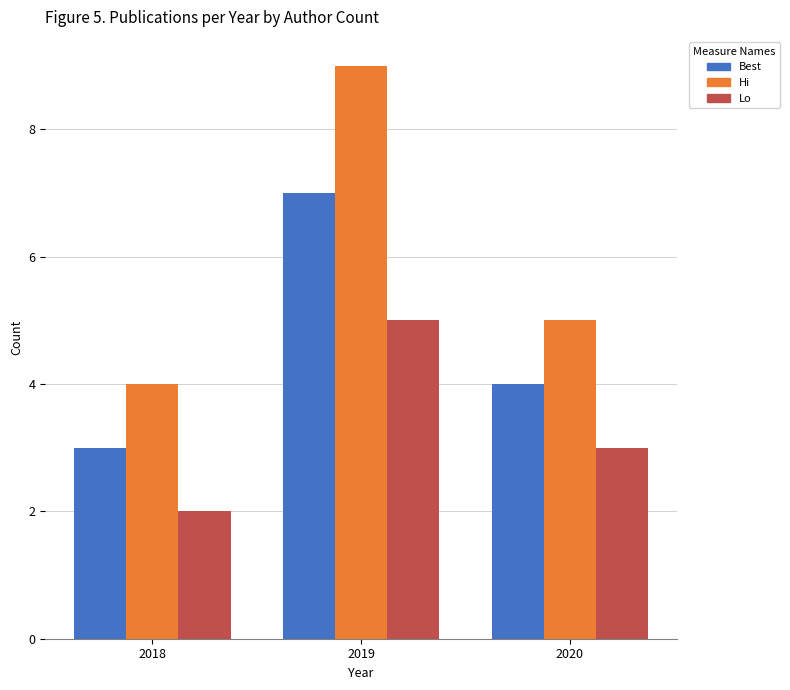

Which category has the highest value in the Best series?

2019